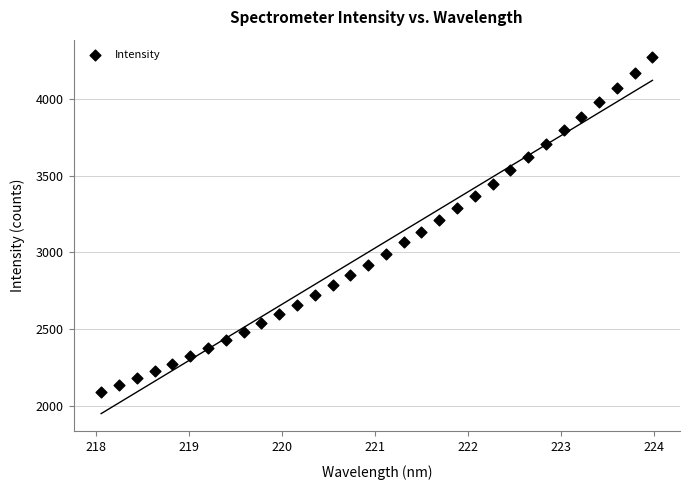

What is the range of X values (max minus min)?

5.9